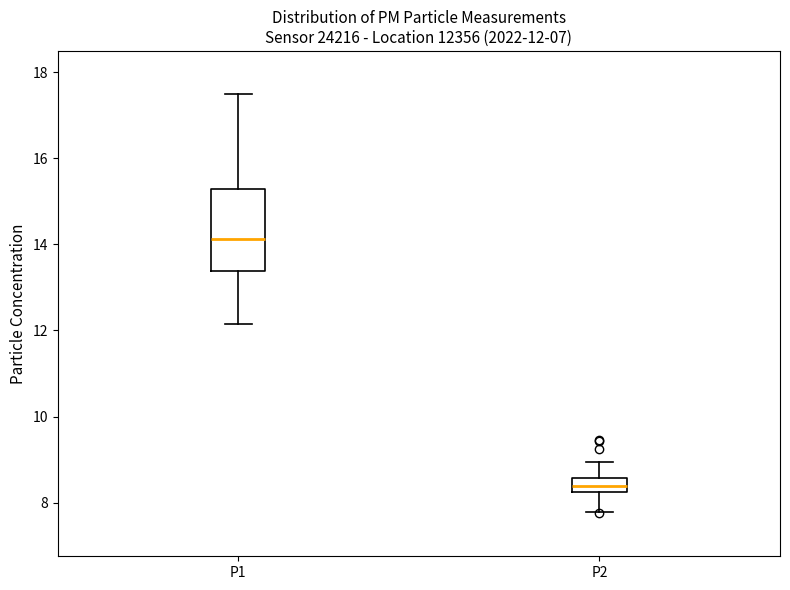

Comparing the boxes themselves (not the whiskers), which one is the tallest?

P1